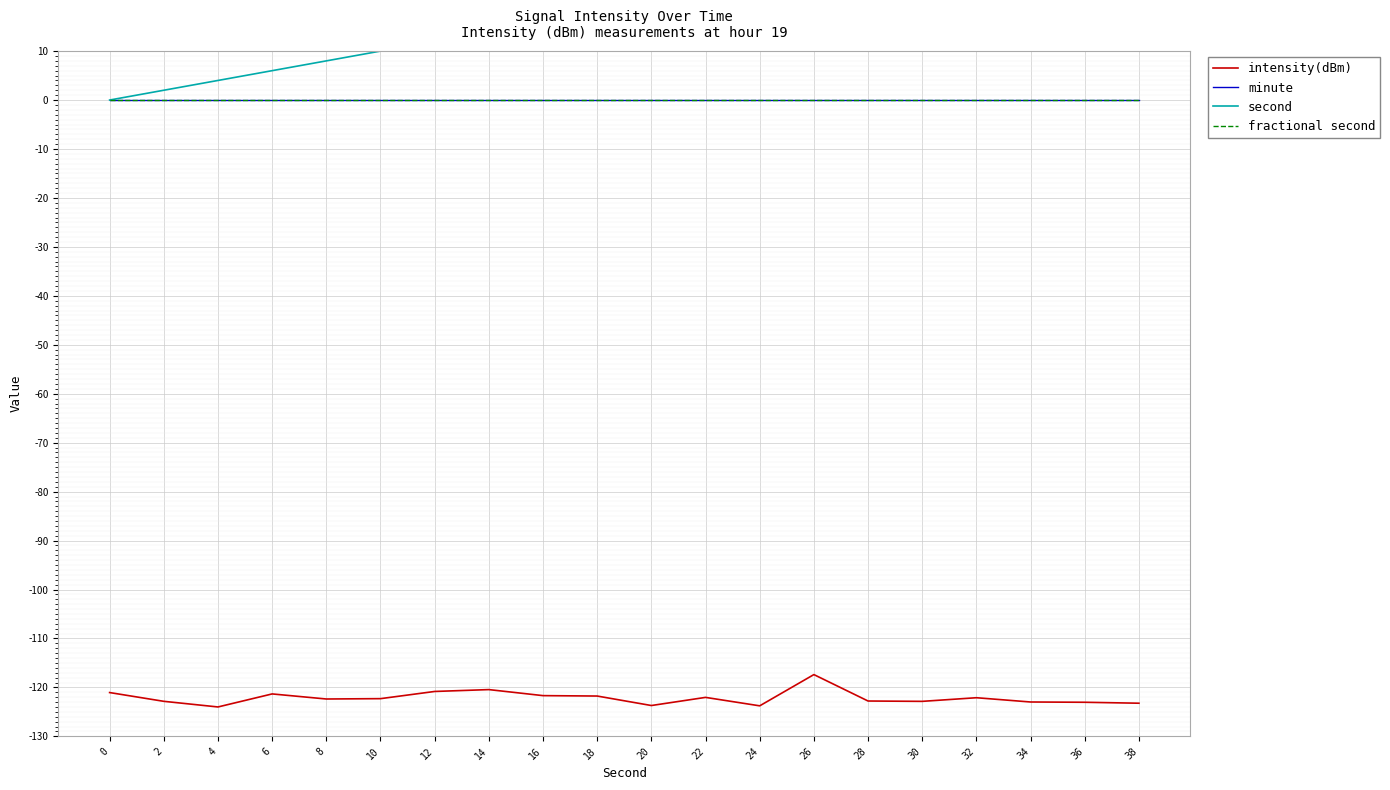

Rank the series at 34 from lowest to highest value.

intensity(dBm), minute, fractional second, second